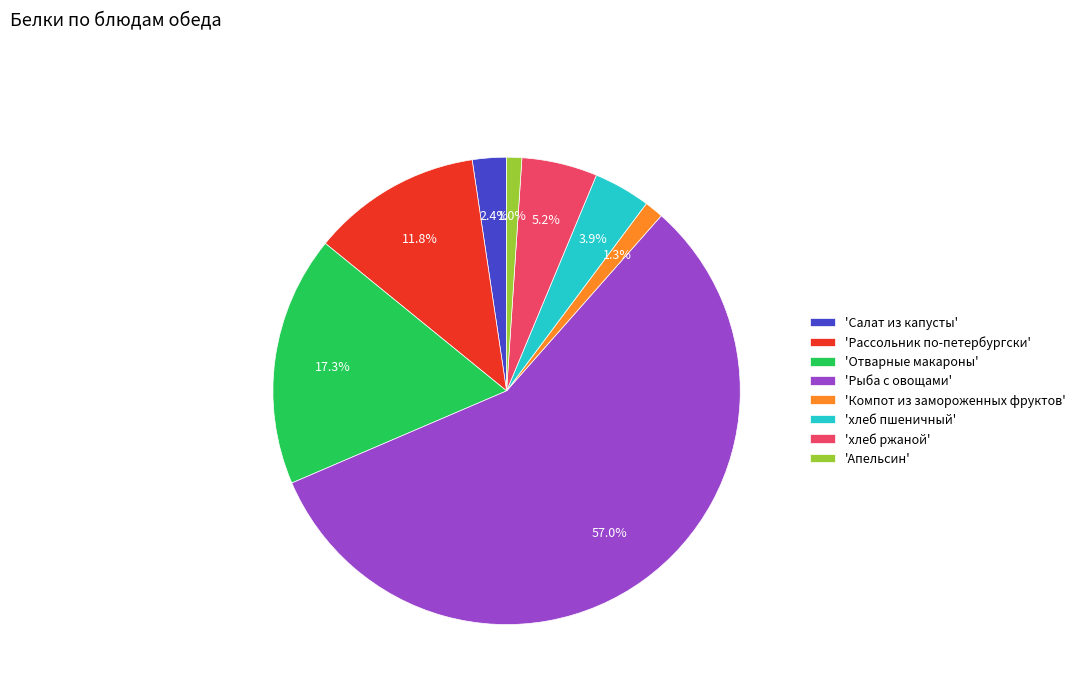

Is there a majority slice in this chart?

Yes